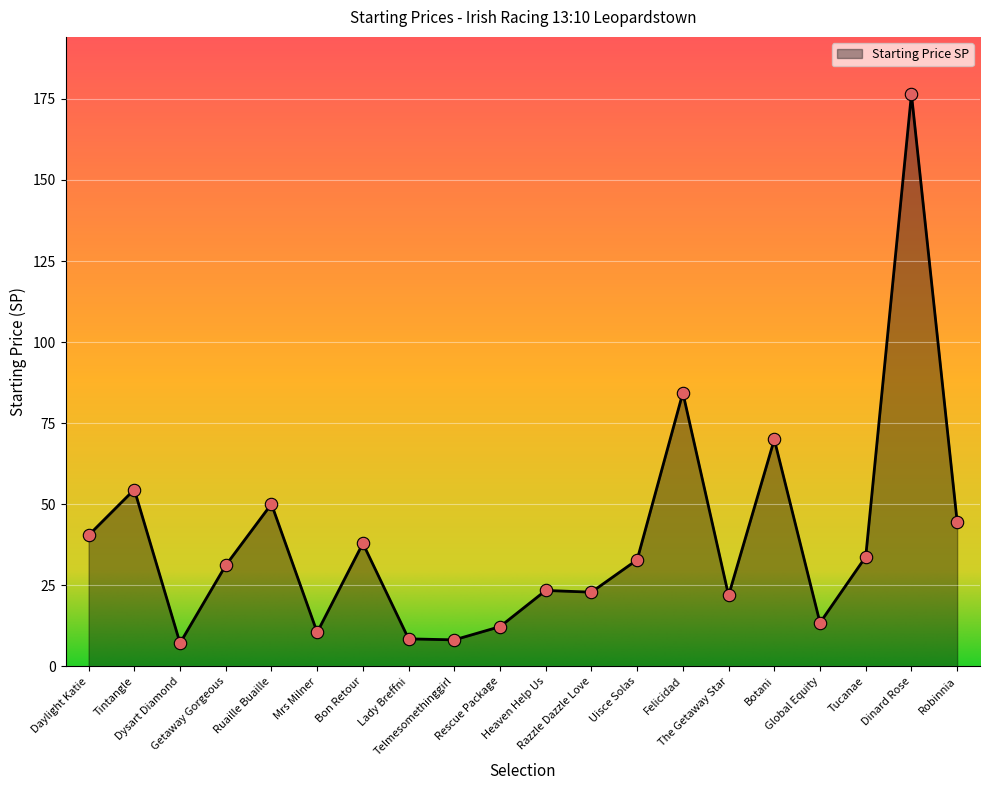

Between Tintangle and Robinnia, which is larger?

Tintangle